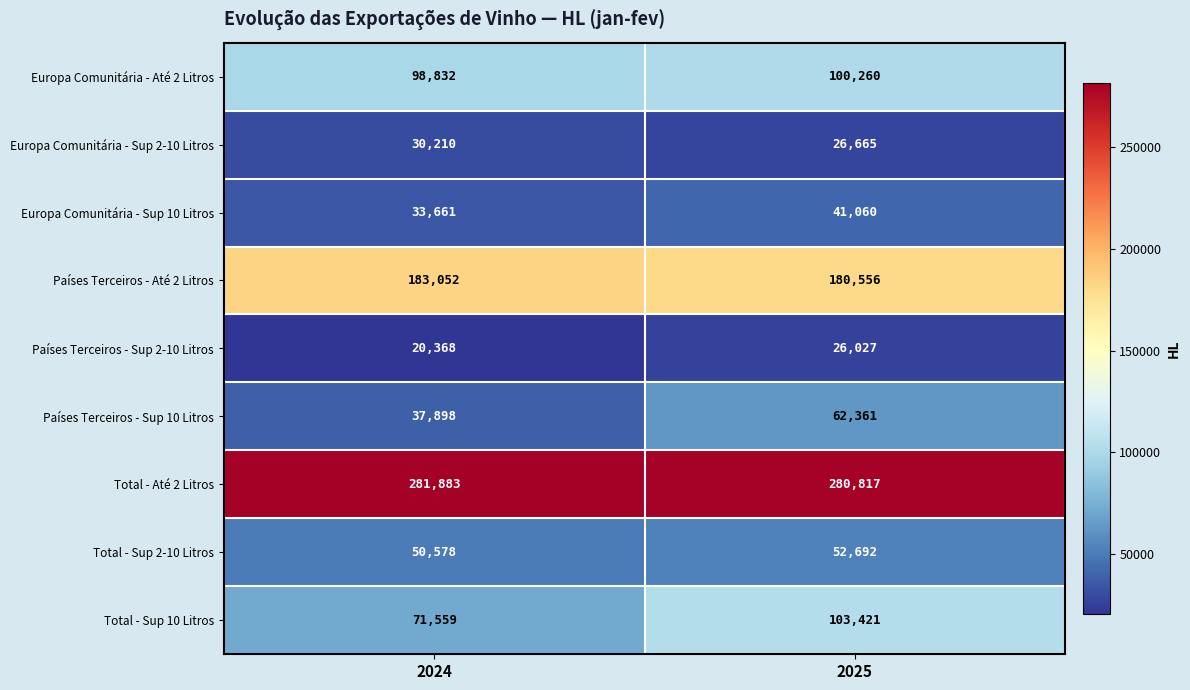

What is the sum of all Europa Comunitária - Sup 2-10 Litros values?

56875